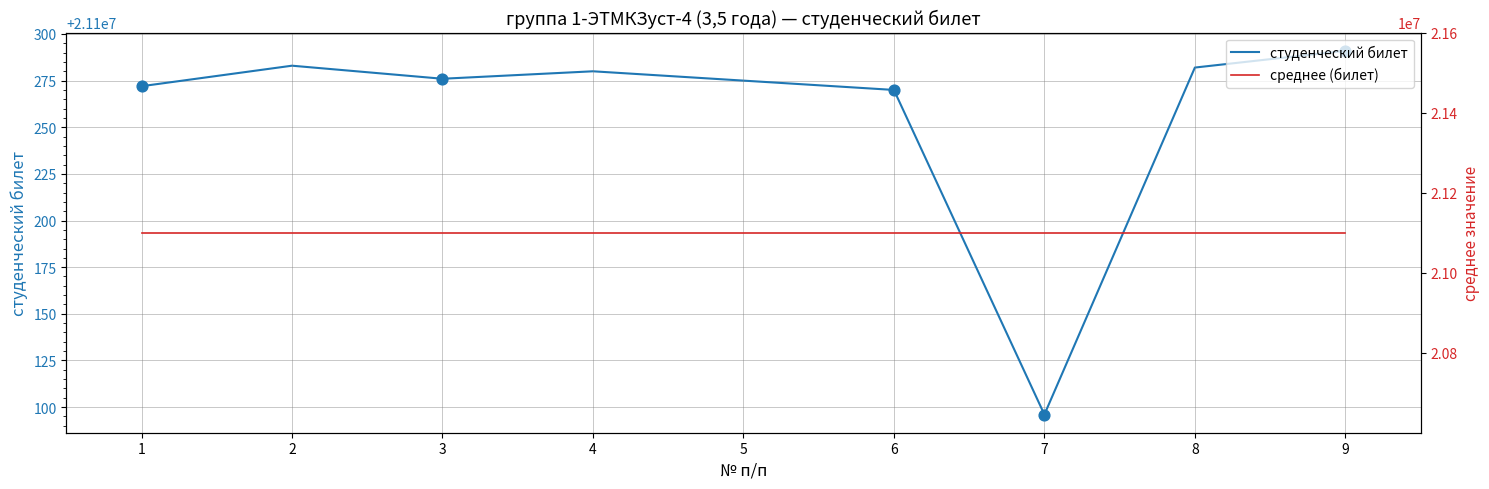

At how many categories does at least one series exceed 21100224?

9